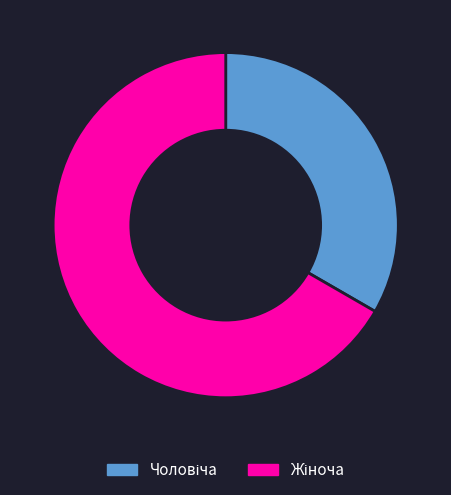

Is there any slice that represents more than half of the pie?

Yes